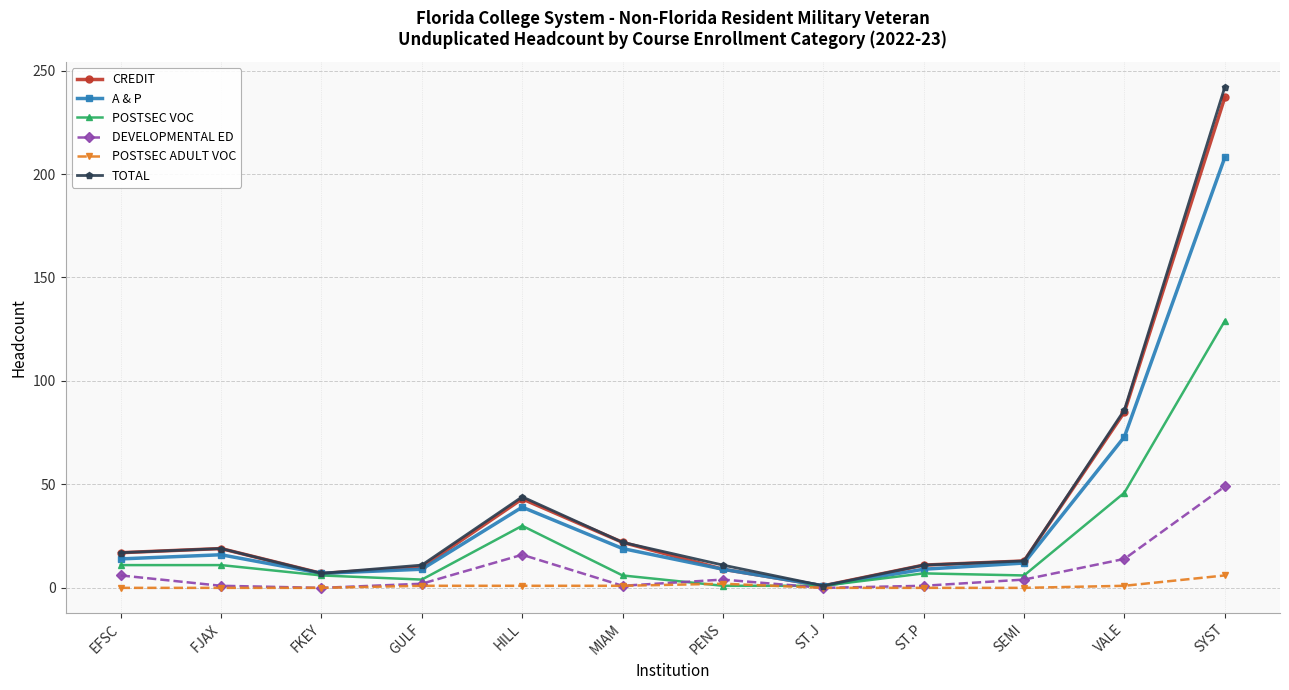

True or false: DEVELOPMENTAL ED has more than 0 interior local peaks.

True